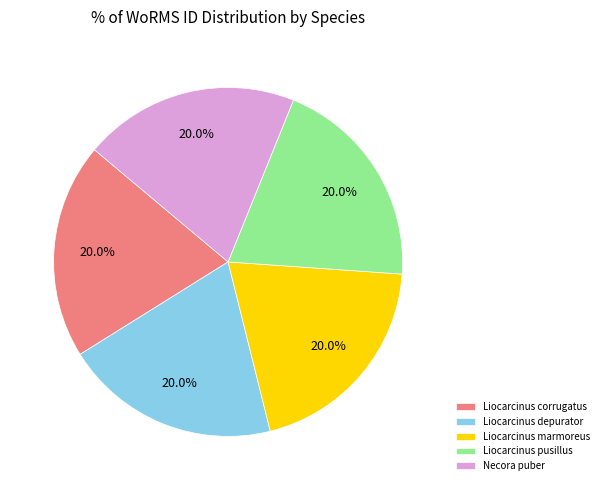

Does Liocarcinus depurator account for over 50% of the chart?

No